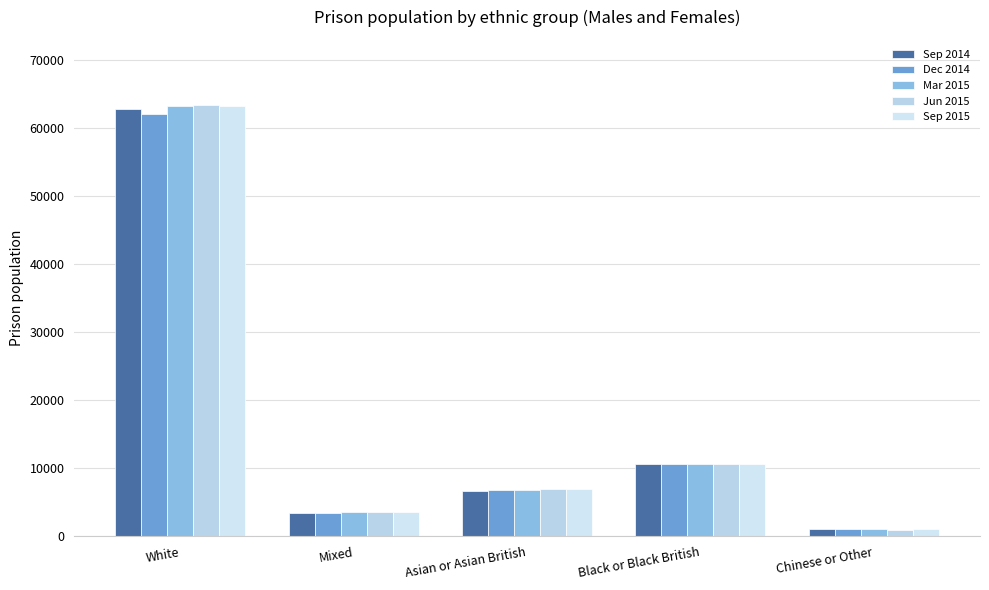

What is the sum of all Jun 2015 values?

85577